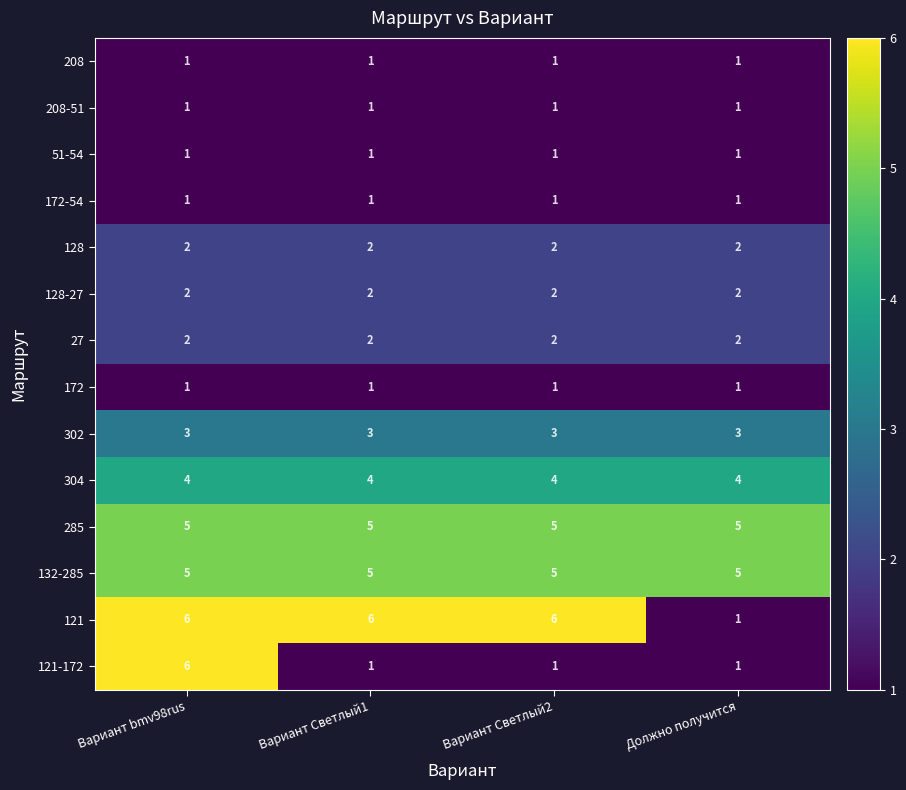

Between Вариант bmv98rus and Вариант Светлый2, which series saw the biggest shift?

121-172